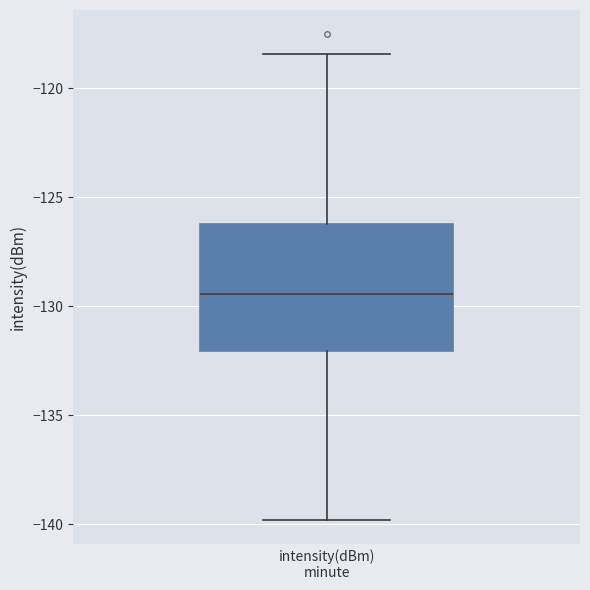

Where does the lower whisker of the box for intensity(dBm) minute end on the y-axis? The values are not printed on the chart, so give them approximately, as read against the axis.

-140.0